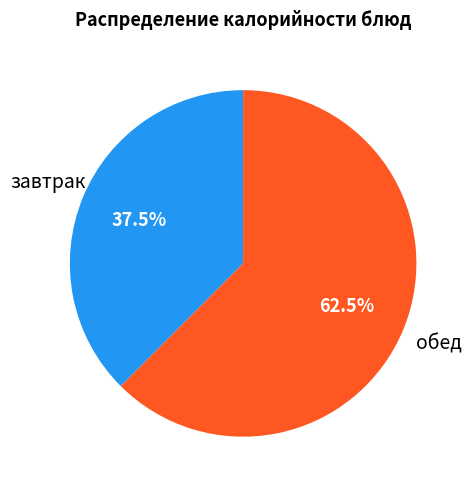

Is there a majority slice in this chart?

Yes